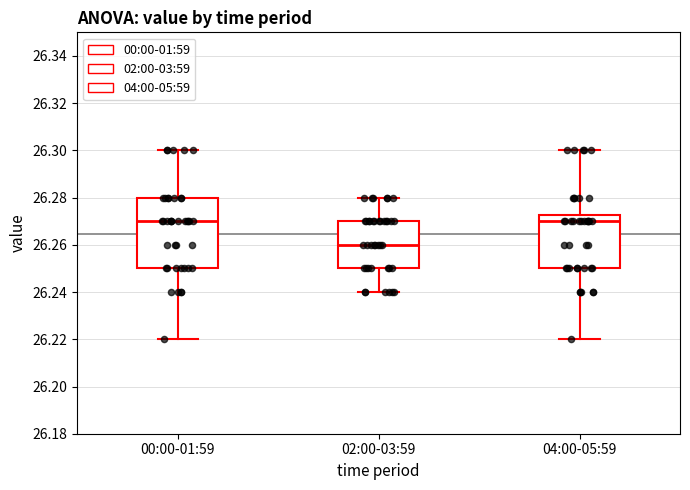

Reading left to right, read every box against the y-axis: the position of its median line, the range the box covers, and the ends of its whiskers. The values are not printed on the chart, so give them approximately, as read against the axis.

00:00-01:59: median 26.270, box 26.250 to 26.280, whiskers 26.220 to 26.300
02:00-03:59: median 26.260, box 26.250 to 26.270, whiskers 26.240 to 26.280
04:00-05:59: median 26.270, box 26.250 to 26.272, whiskers 26.220 to 26.300